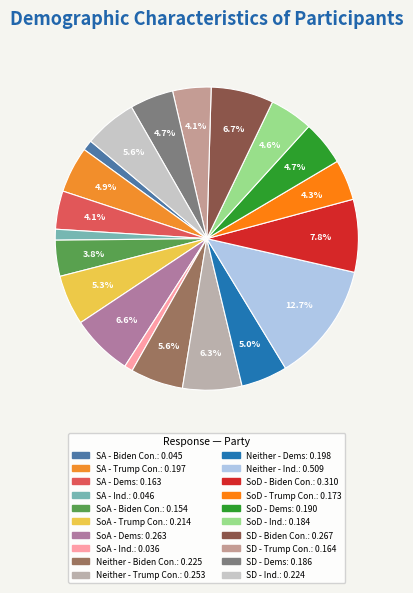

Count the number of slices in the pie.

20